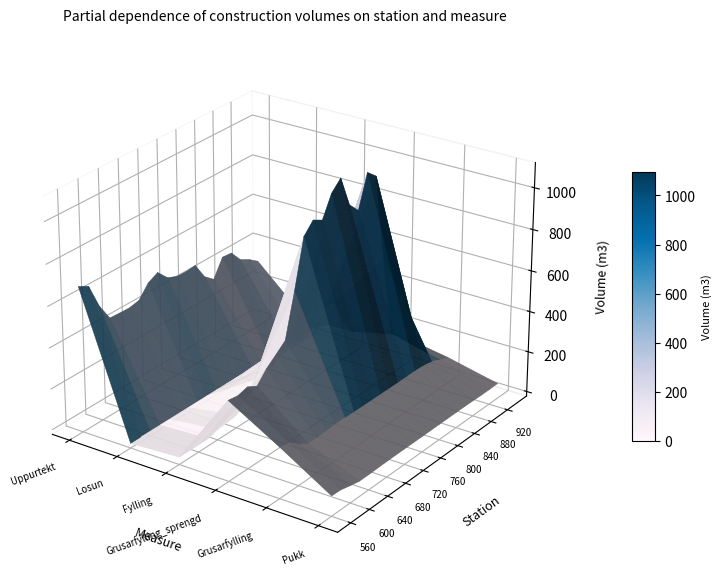

Is it true that 840 equals 155.1 at 4?

True